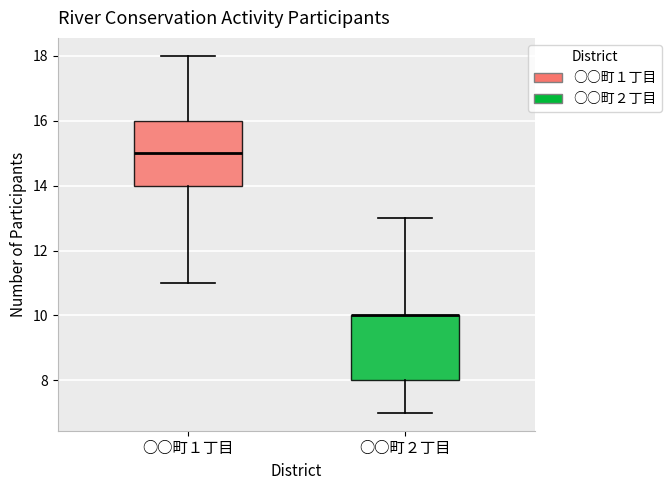

Reading left to right, read every box against the y-axis: the position of its median line, the range the box covers, and the ends of its whiskers. The values are not printed on the chart, so give them approximately, as read against the axis.

○○町１丁目: median 15, box 14 to 16, whiskers 11 to 18
○○町２丁目: median 10 (drawn on the box's upper edge), box 8 to 10, whiskers 7 to 13